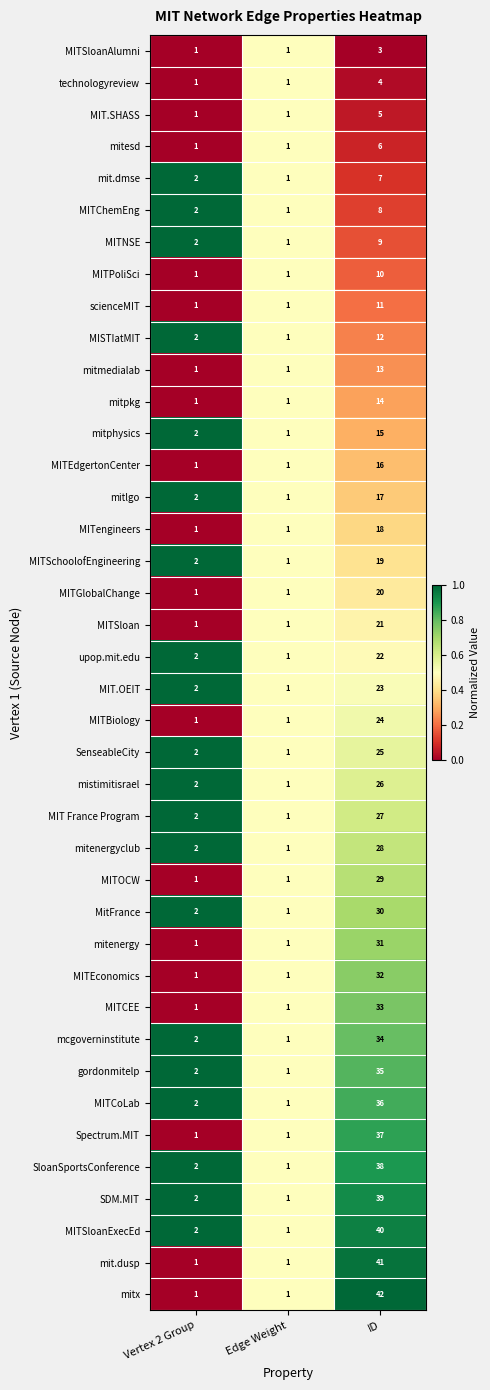

Rank the series by their maximum value, from highest to lowest.

mitx, mit.dusp, MITSloanExecEd, SDM.MIT, SloanSportsConference, Spectrum.MIT, MITCoLab, gordonmitelp, mcgoverninstitute, MITCEE, MITEconomics, mitenergy, MitFrance, MITOCW, mitenergyclub, MIT France Program, mistimitisrael, SenseableCity, MITBiology, MIT.OEIT, upop.mit.edu, MITSloan, MITGlobalChange, MITSchoolofEngineering, MITengineers, mitlgo, MITEdgertonCenter, mitphysics, mitpkg, mitmedialab, MISTIatMIT, scienceMIT, MITPoliSci, MITNSE, MITChemEng, mit.dmse, mitesd, MIT.SHASS, technologyreview, MITSloanAlumni